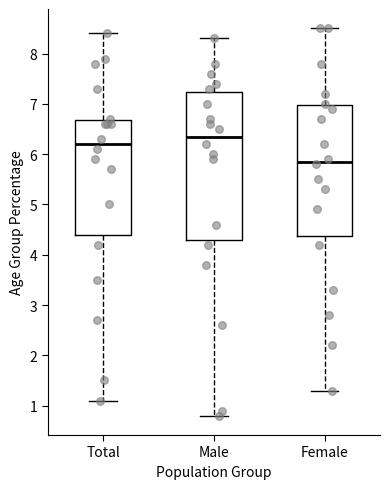

Where is the upper edge of the box for Female on the y-axis? The values are not printed on the chart, so give them approximately, as read against the axis.

7.0